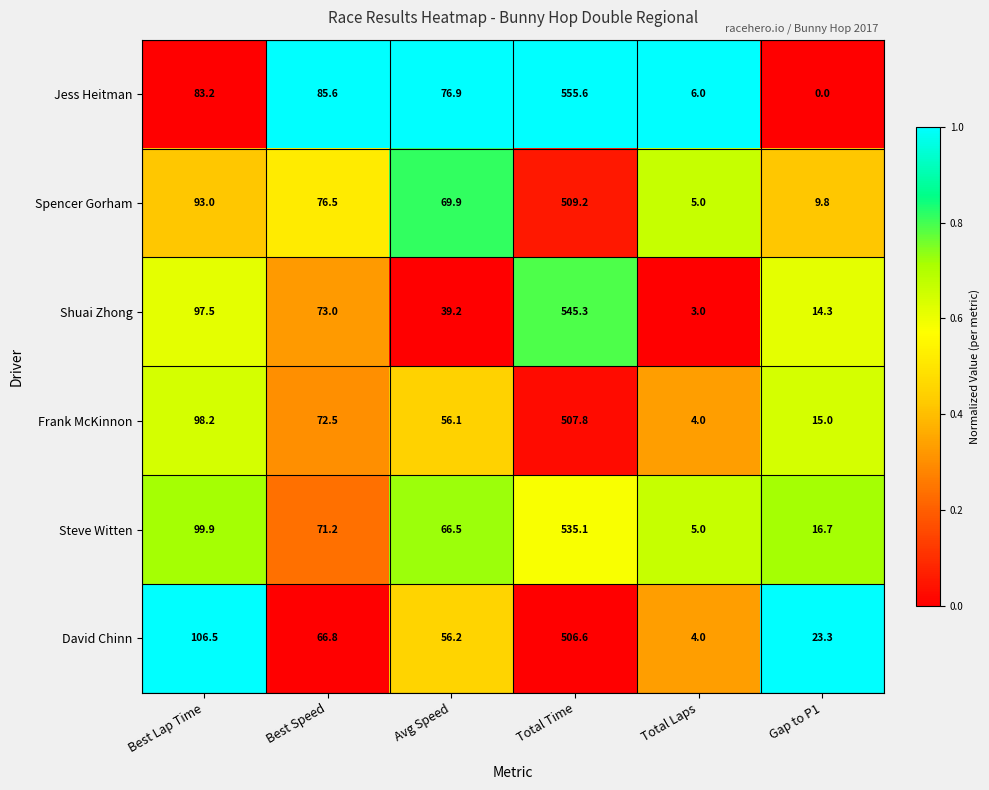

Rank the series at Avg Speed from highest to lowest value.

Jess Heitman, Spencer Gorham, Steve Witten, David Chinn, Frank McKinnon, Shuai Zhong